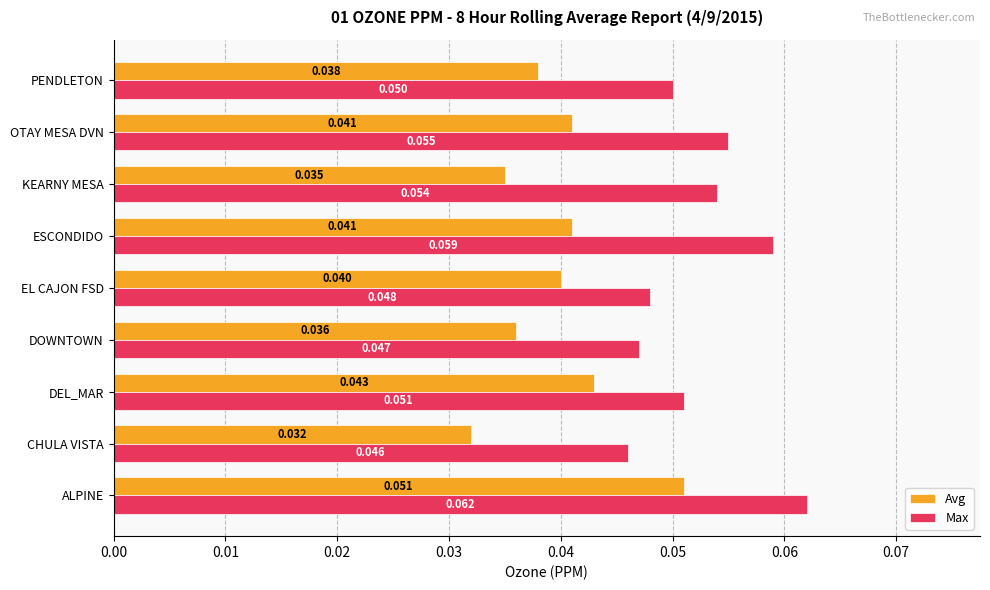

At OTAY MESA DVN, list the series in order from smallest to largest.

Avg, Max